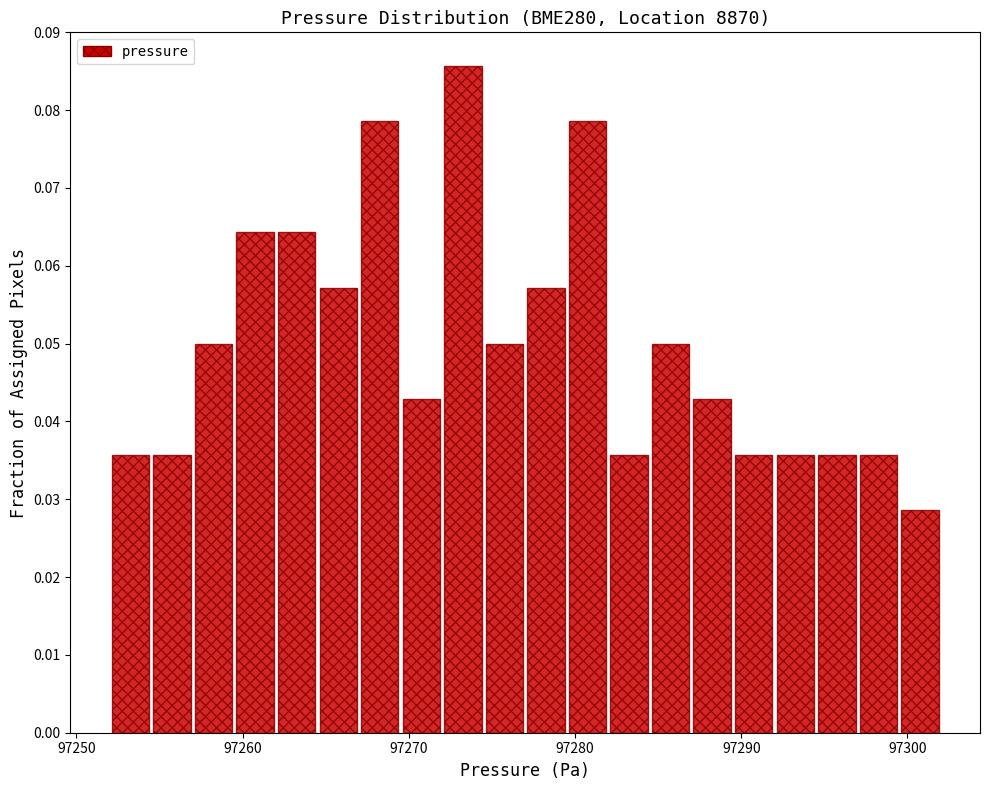

Read against the x-axis, roughly where is the centre of the tallest bar?

97273